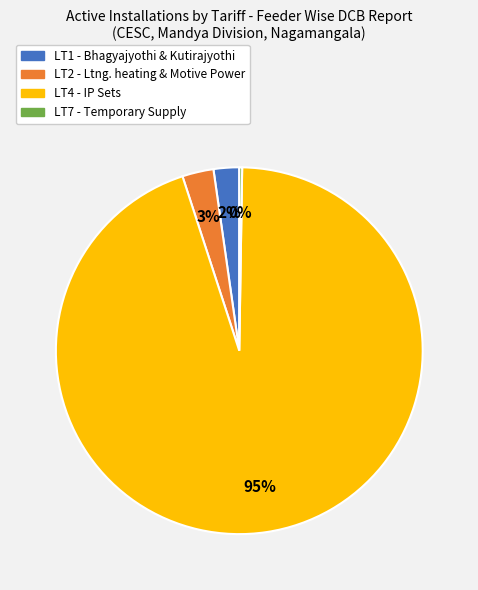

Does LT4 - IP Sets account for over 50% of the chart?

Yes